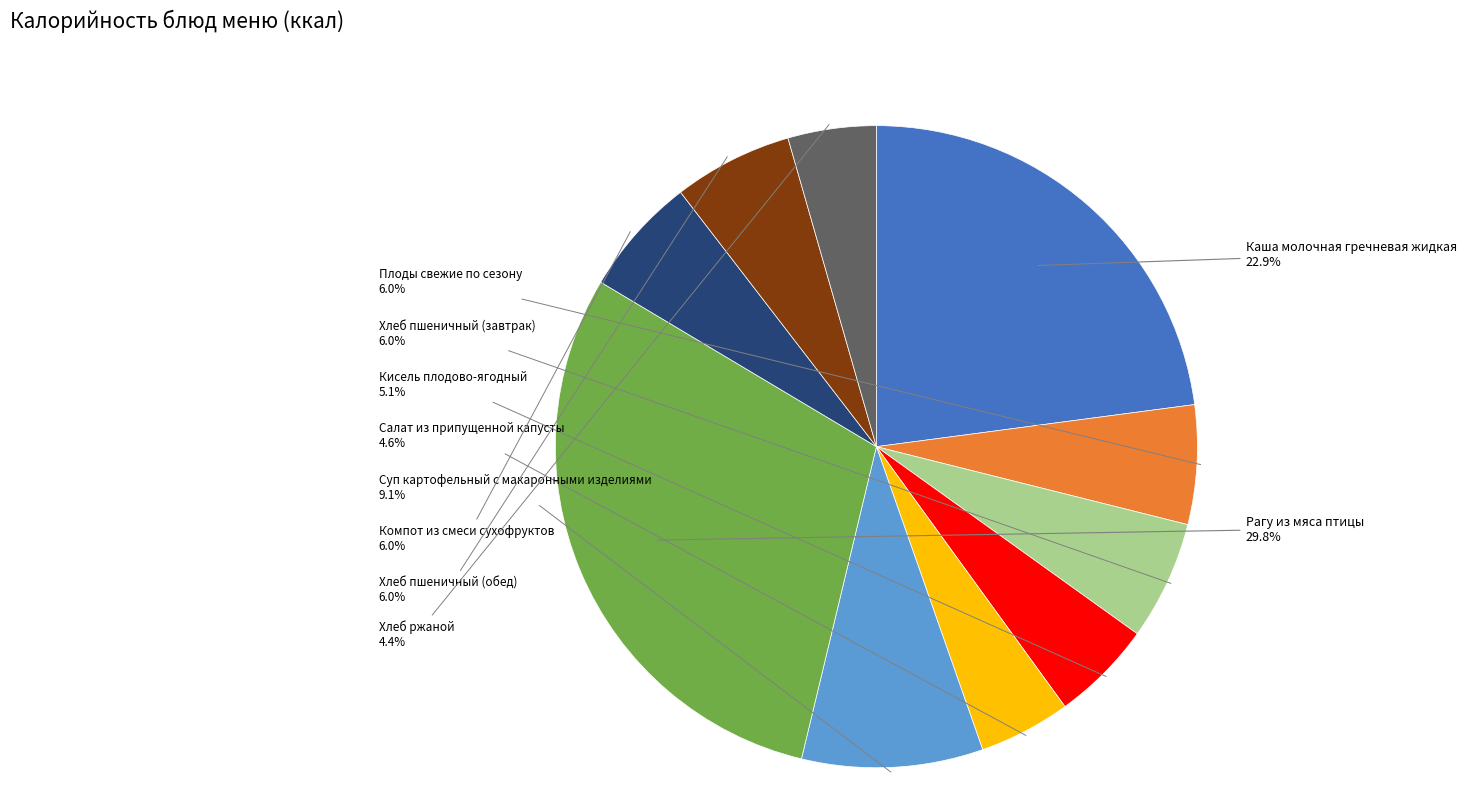

How many slices are in this pie chart?

10